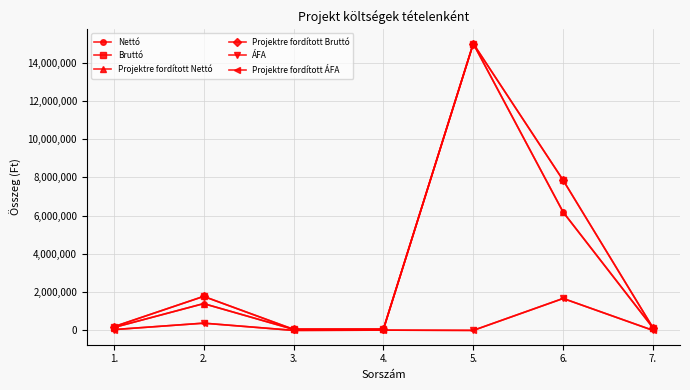

What is the difference between the Projektre fordított Nettó values at 6. and 7.?

6054360